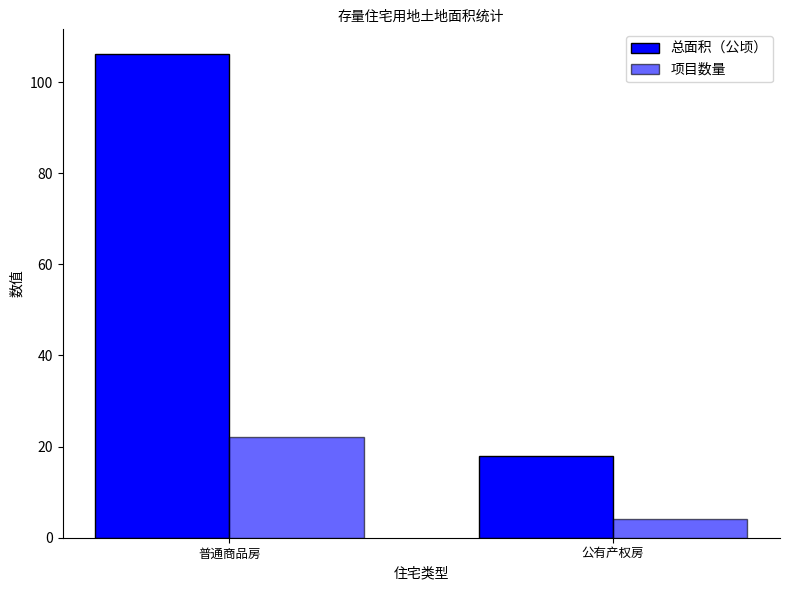

Count the number of categories in the chart.

2